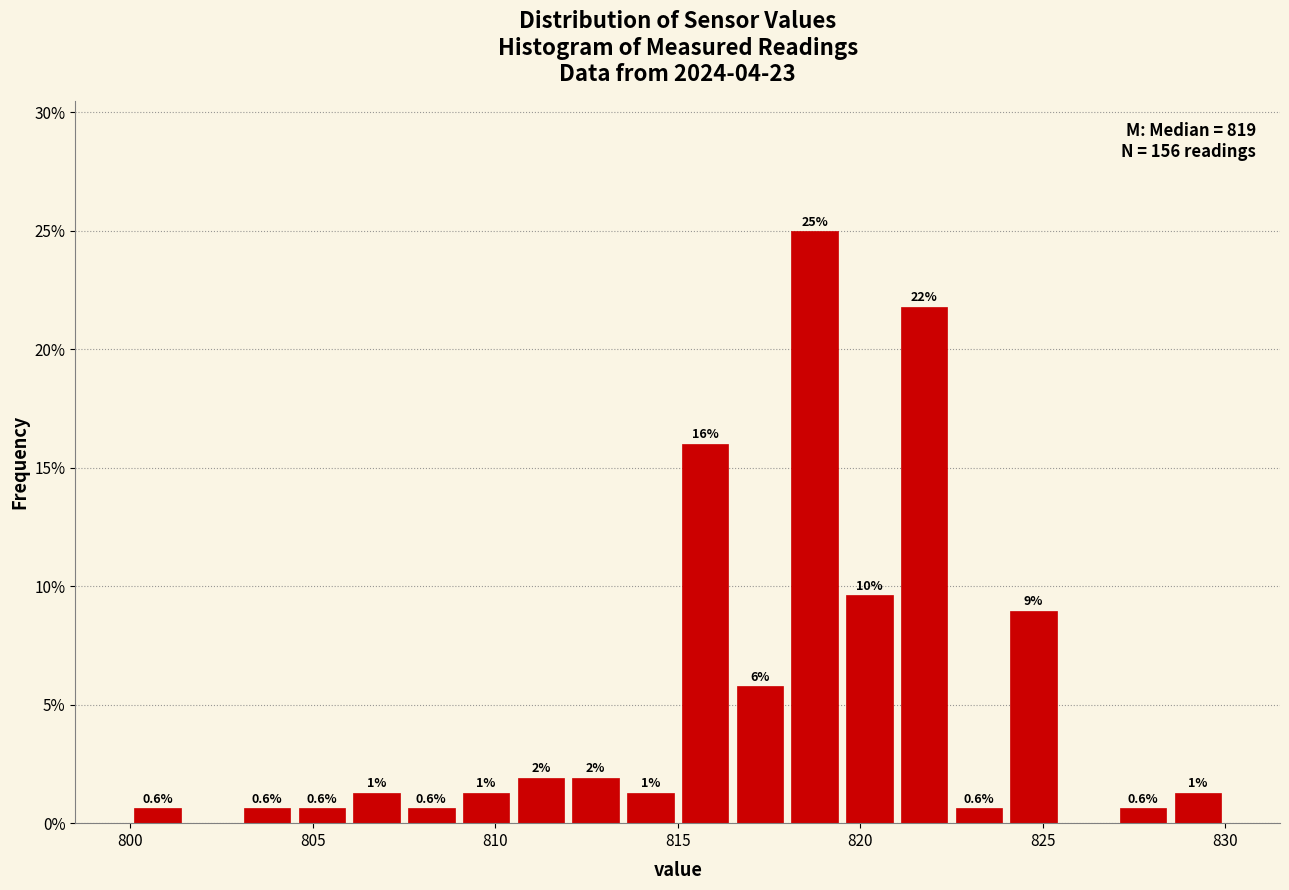

Read against the x-axis, roughly where is the centre of the tallest bar?

819.0